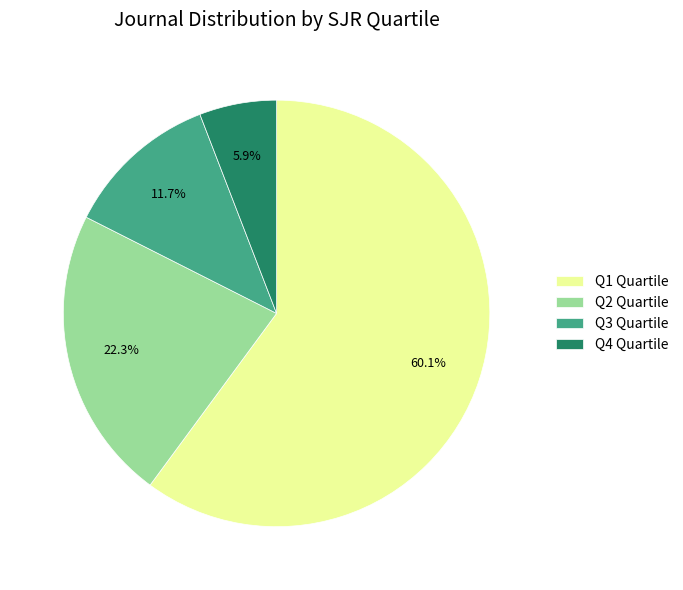

Does any single category account for the majority?

Yes